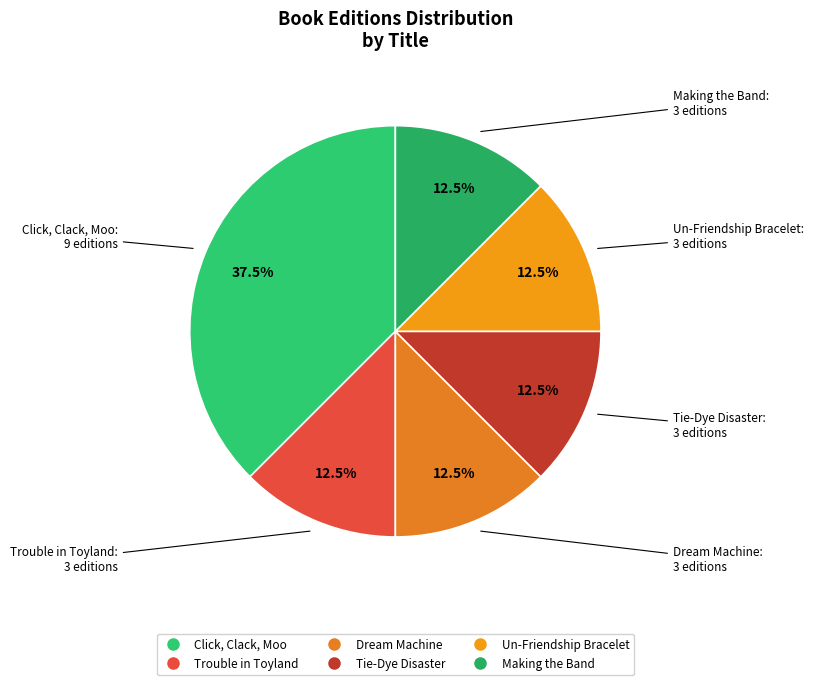

Is there any slice that represents more than half of the pie?

No